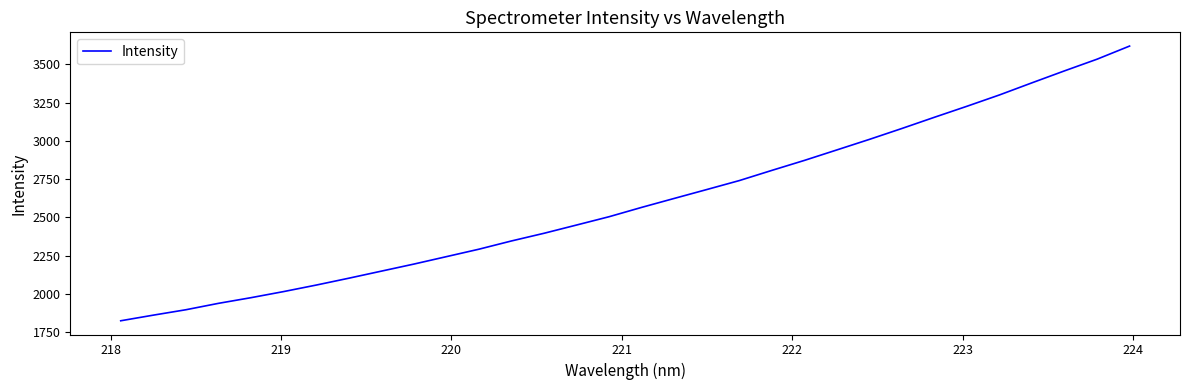

How many lines are shown in the chart?

1